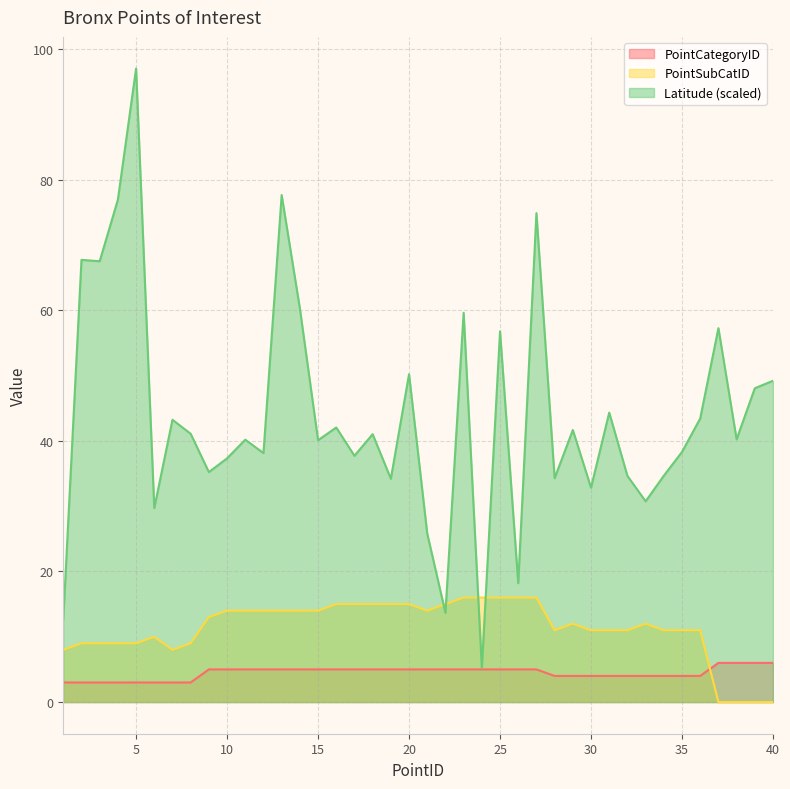

How many data points does each series have?

40